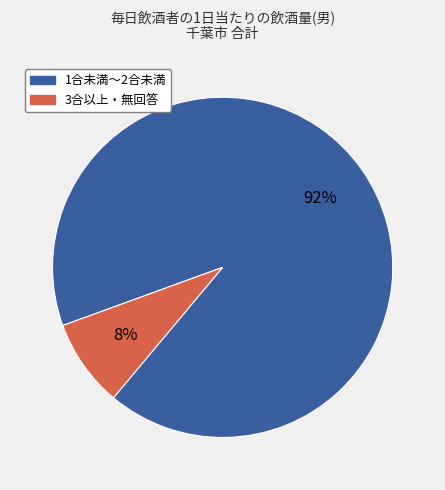

Is there any slice that represents more than half of the pie?

Yes